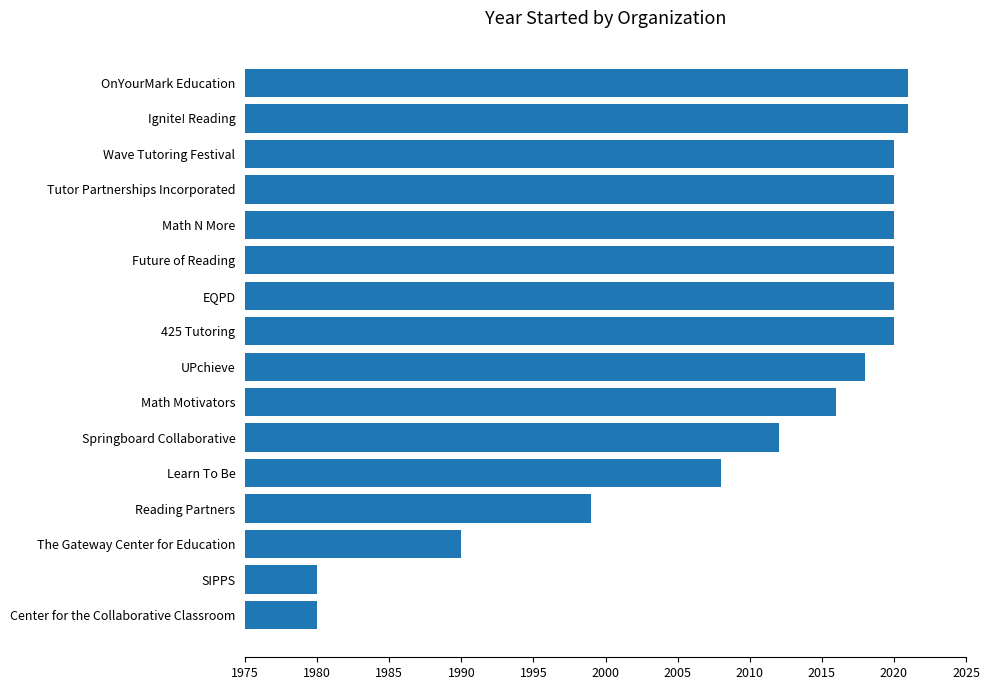

At which label is the value closest to 2000?

Reading Partners